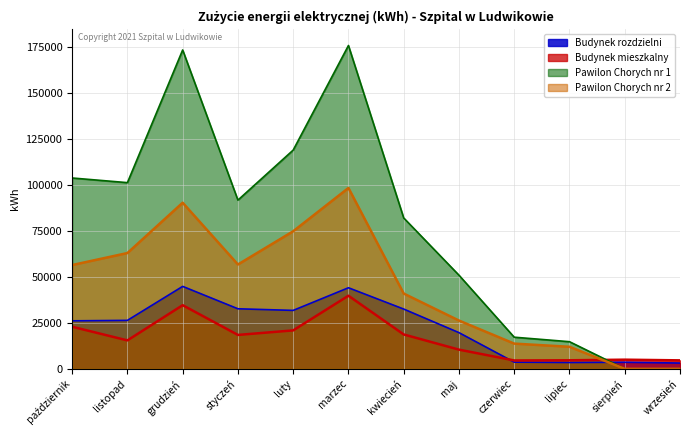

What is the total value across all series at styczeń?

199504